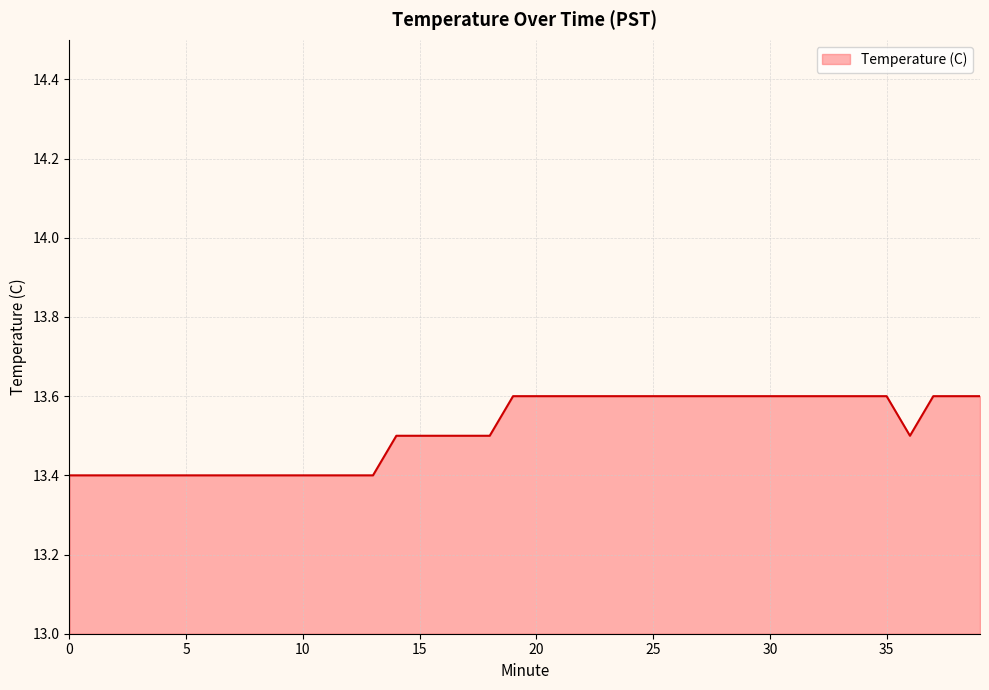

How many lines are shown in the chart?

1